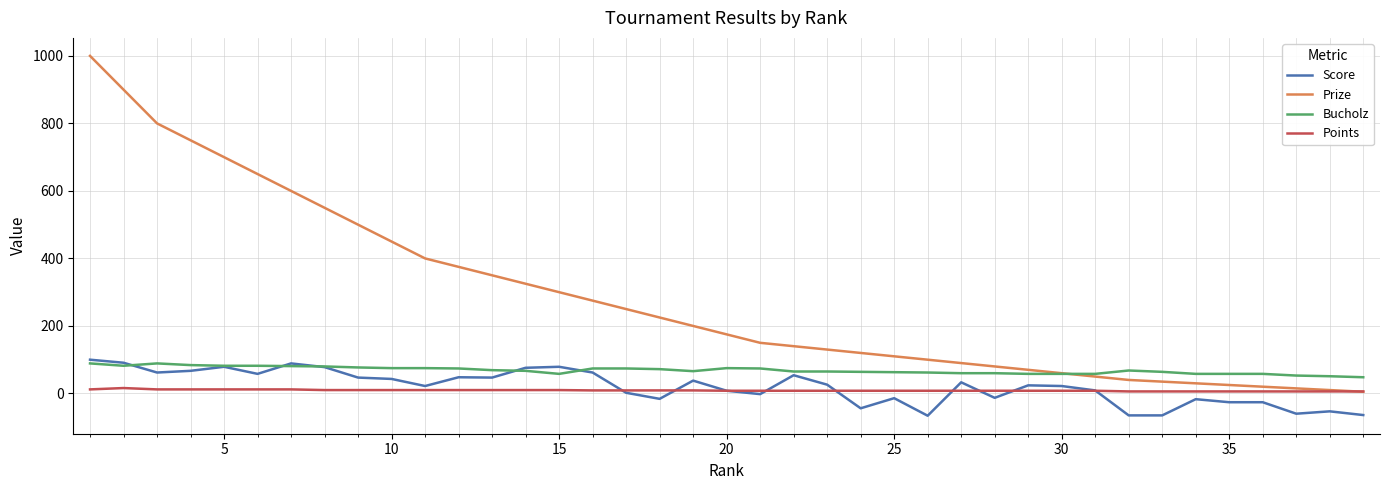

What is the sum of all Bucholz values?

2670